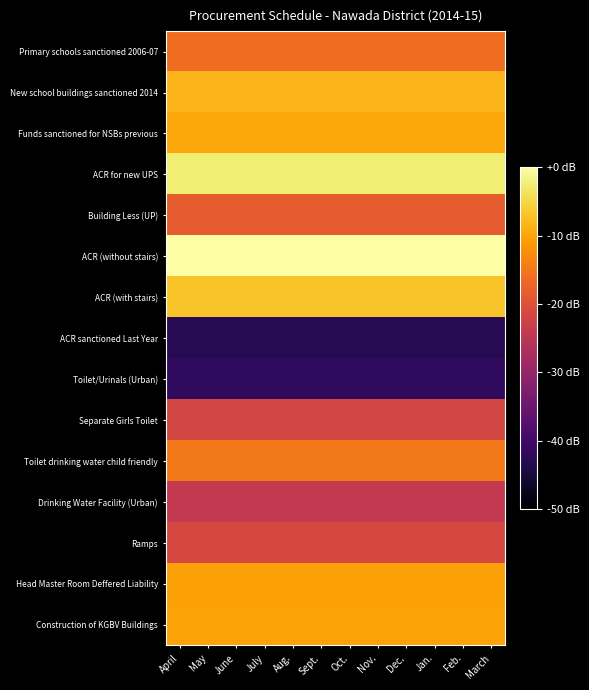

Reading left to right, what are all the values shown in this chart?

Primary schools sanctioned 2006-07: April=-16.0	May=-16.0	June=-16.0	July=-16.0	Aug.=-16.0	Sept.=-16.0	Oct.=-16.0	Nov.=-16.0	Dec.=-16.0	Jan.=-16.0	Feb.=-16.0	March=-16.0
New school buildings sanctioned 2014: April=-8.4	May=-8.4	June=-8.4	July=-8.4	Aug.=-8.4	Sept.=-8.4	Oct.=-8.4	Nov.=-8.4	Dec.=-8.4	Jan.=-8.4	Feb.=-8.4	March=-8.4
Funds sanctioned for NSBs previous: April=-9.8	May=-9.8	June=-9.8	July=-9.8	Aug.=-9.8	Sept.=-9.8	Oct.=-9.8	Nov.=-9.8	Dec.=-9.8	Jan.=-9.8	Feb.=-9.8	March=-9.8
ACR for new UPS: April=-2.4	May=-2.4	June=-2.4	July=-2.4	Aug.=-2.4	Sept.=-2.4	Oct.=-2.4	Nov.=-2.4	Dec.=-2.4	Jan.=-2.4	Feb.=-2.4	March=-2.4
Building Less (UP): April=-18.2	May=-18.2	June=-18.2	July=-18.2	Aug.=-18.2	Sept.=-18.2	Oct.=-18.2	Nov.=-18.2	Dec.=-18.2	Jan.=-18.2	Feb.=-18.2	March=-18.2
ACR (without stairs): April=0.0	May=0.0	June=0.0	July=0.0	Aug.=0.0	Sept.=0.0	Oct.=0.0	Nov.=0.0	Dec.=0.0	Jan.=0.0	Feb.=0.0	March=0.0
ACR (with stairs): April=-7.0	May=-7.0	June=-7.0	July=-7.0	Aug.=-7.0	Sept.=-7.0	Oct.=-7.0	Nov.=-7.0	Dec.=-7.0	Jan.=-7.0	Feb.=-7.0	March=-7.0
ACR sanctioned Last Year: April=-42.8	May=-42.8	June=-42.8	July=-42.8	Aug.=-42.8	Sept.=-42.8	Oct.=-42.8	Nov.=-42.8	Dec.=-42.8	Jan.=-42.8	Feb.=-42.8	March=-42.8
Toilet/Urinals (Urban): April=-42.0	May=-42.0	June=-42.0	July=-42.0	Aug.=-42.0	Sept.=-42.0	Oct.=-42.0	Nov.=-42.0	Dec.=-42.0	Jan.=-42.0	Feb.=-42.0	March=-42.0
Separate Girls Toilet: April=-21.8	May=-21.8	June=-21.8	July=-21.8	Aug.=-21.8	Sept.=-21.8	Oct.=-21.8	Nov.=-21.8	Dec.=-21.8	Jan.=-21.8	Feb.=-21.8	March=-21.8
Toilet drinking water child friendly: April=-14.8	May=-14.8	June=-14.8	July=-14.8	Aug.=-14.8	Sept.=-14.8	Oct.=-14.8	Nov.=-14.8	Dec.=-14.8	Jan.=-14.8	Feb.=-14.8	March=-14.8
Drinking Water Facility (Urban): April=-24.2	May=-24.2	June=-24.2	July=-24.2	Aug.=-24.2	Sept.=-24.2	Oct.=-24.2	Nov.=-24.2	Dec.=-24.2	Jan.=-24.2	Feb.=-24.2	March=-24.2
Ramps: April=-21.3	May=-21.3	June=-21.3	July=-21.3	Aug.=-21.3	Sept.=-21.3	Oct.=-21.3	Nov.=-21.3	Dec.=-21.3	Jan.=-21.3	Feb.=-21.3	March=-21.3
Head Master Room Deffered Liability: April=-10.5	May=-10.5	June=-10.5	July=-10.5	Aug.=-10.5	Sept.=-10.5	Oct.=-10.5	Nov.=-10.5	Dec.=-10.5	Jan.=-10.5	Feb.=-10.5	March=-10.5
Construction of KGBV Buildings: April=-10.3	May=-10.3	June=-10.3	July=-10.3	Aug.=-10.3	Sept.=-10.3	Oct.=-10.3	Nov.=-10.3	Dec.=-10.3	Jan.=-10.3	Feb.=-10.3	March=-10.3